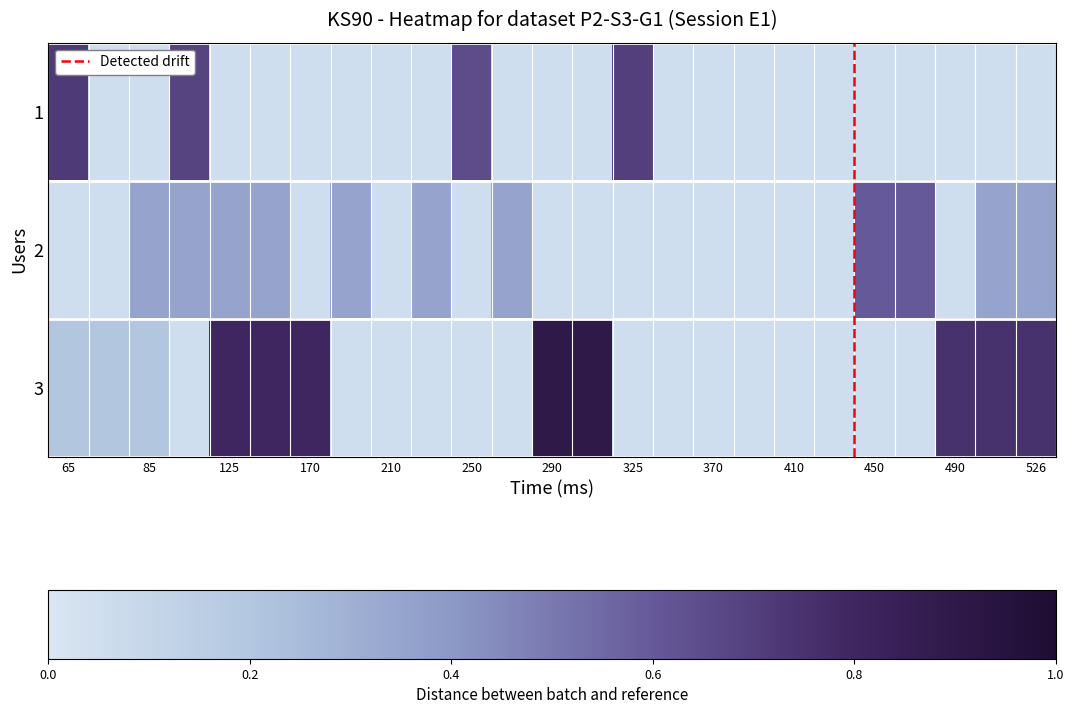

List the series in order of their overall mean, highest first.

3, 2, 1